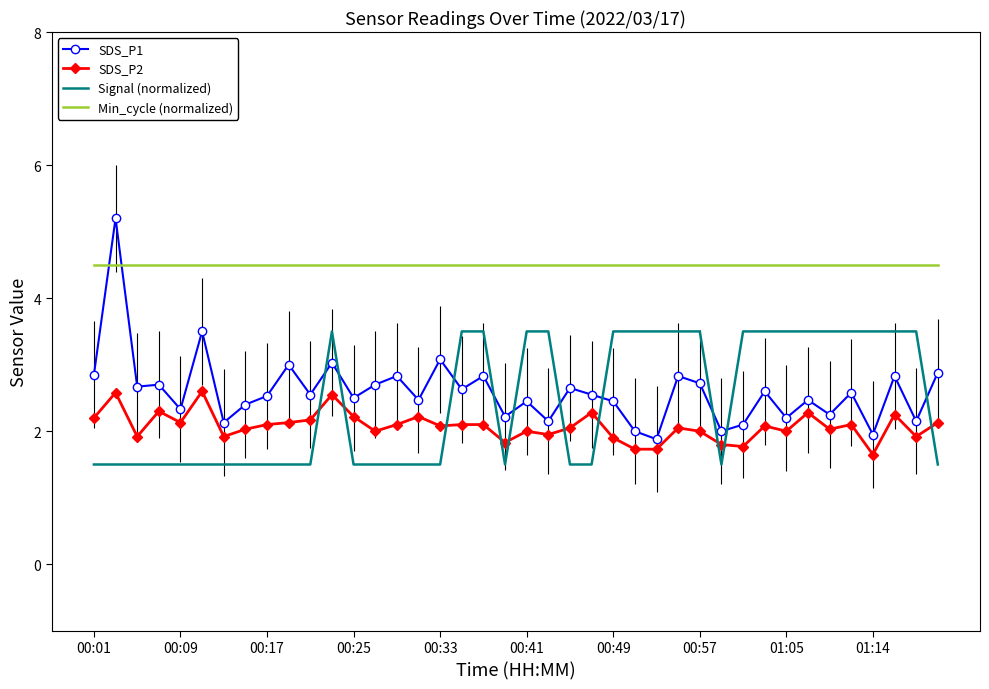

True or false: SDS_P2 and Min_cycle (normalized) intersect in this chart.

False